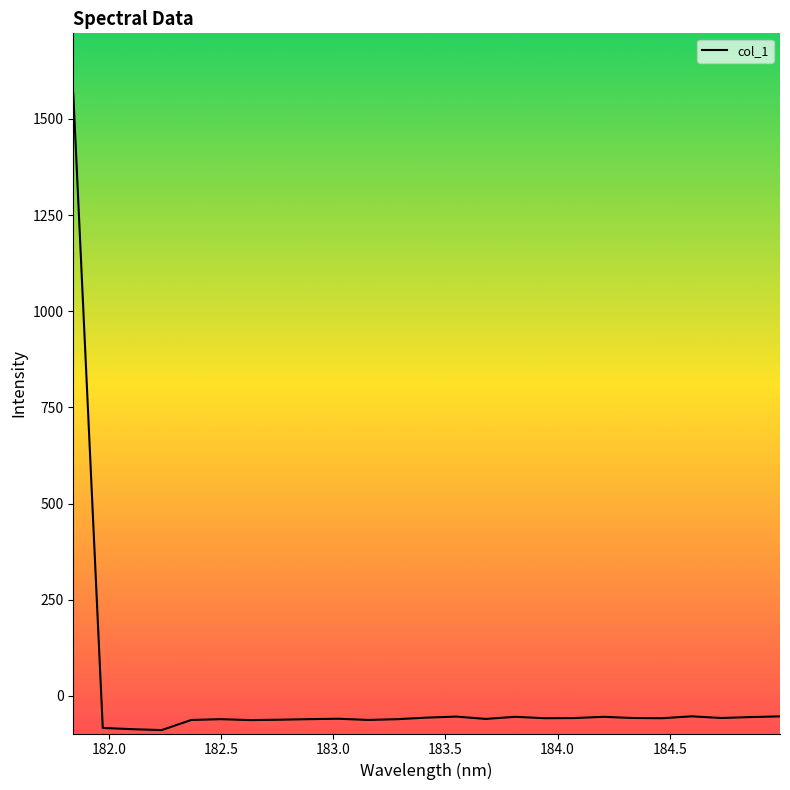

What is the maximum value shown in the chart?

1565.8